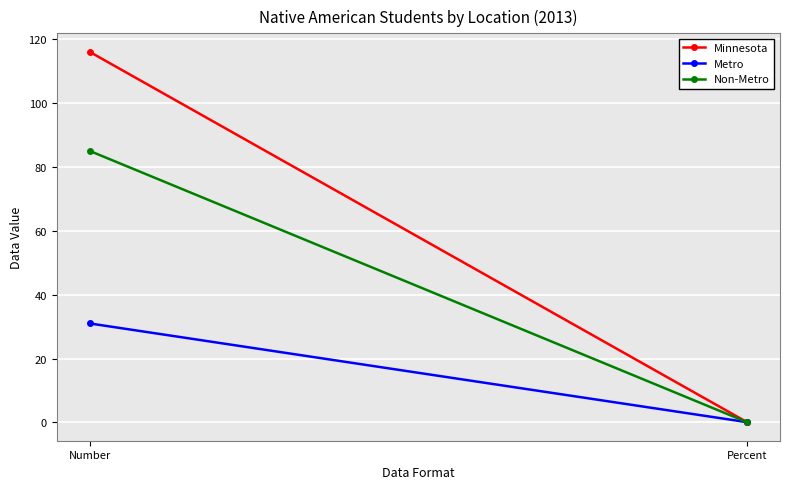

At Percent, list the series in order from smallest to largest.

Non-Metro, Minnesota, Metro